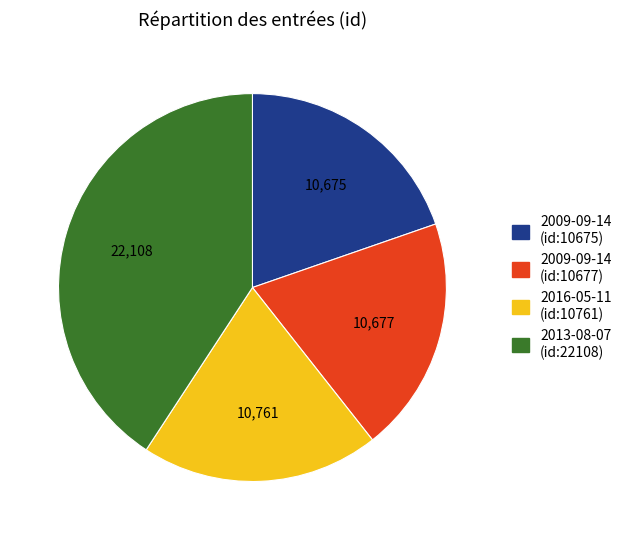

Do 2013-08-07 (id:22108) and 2009-09-14 (id:10675) together represent more than half of the pie?

Yes